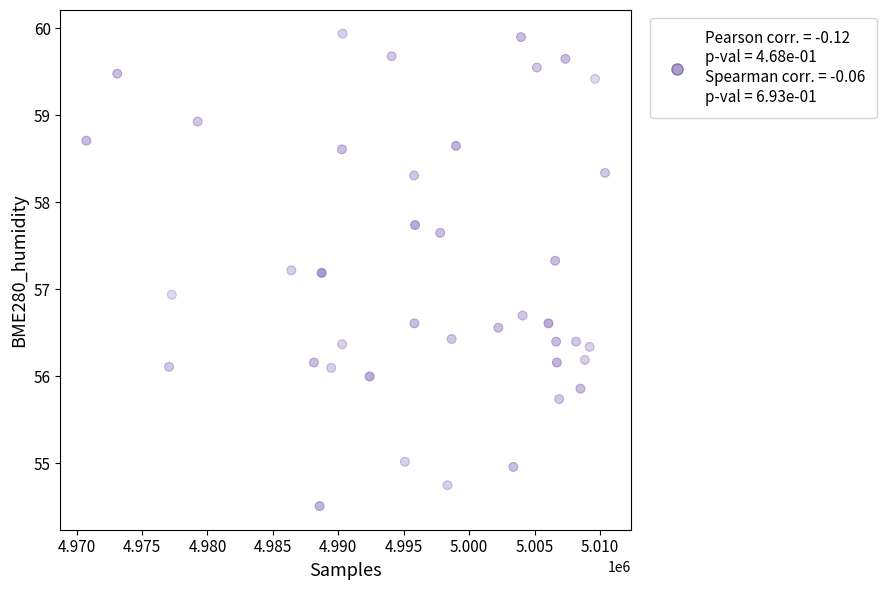

What Y value in the scatter plot is closest to 57?

56.9